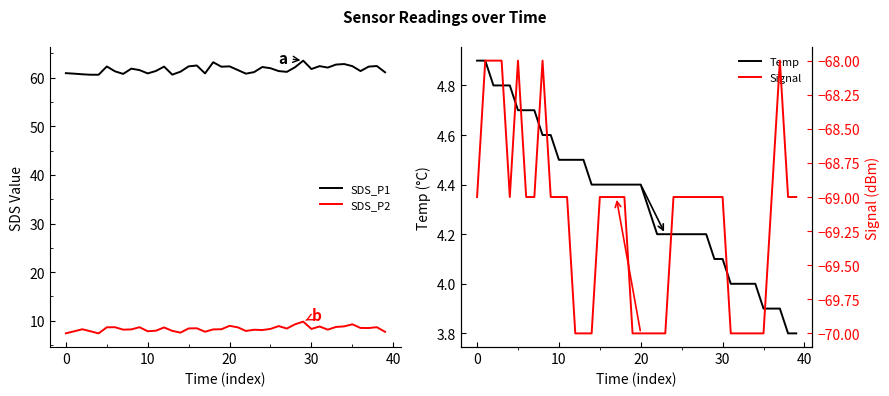

Which series changed the most between 18 and 30?

SDS_P1